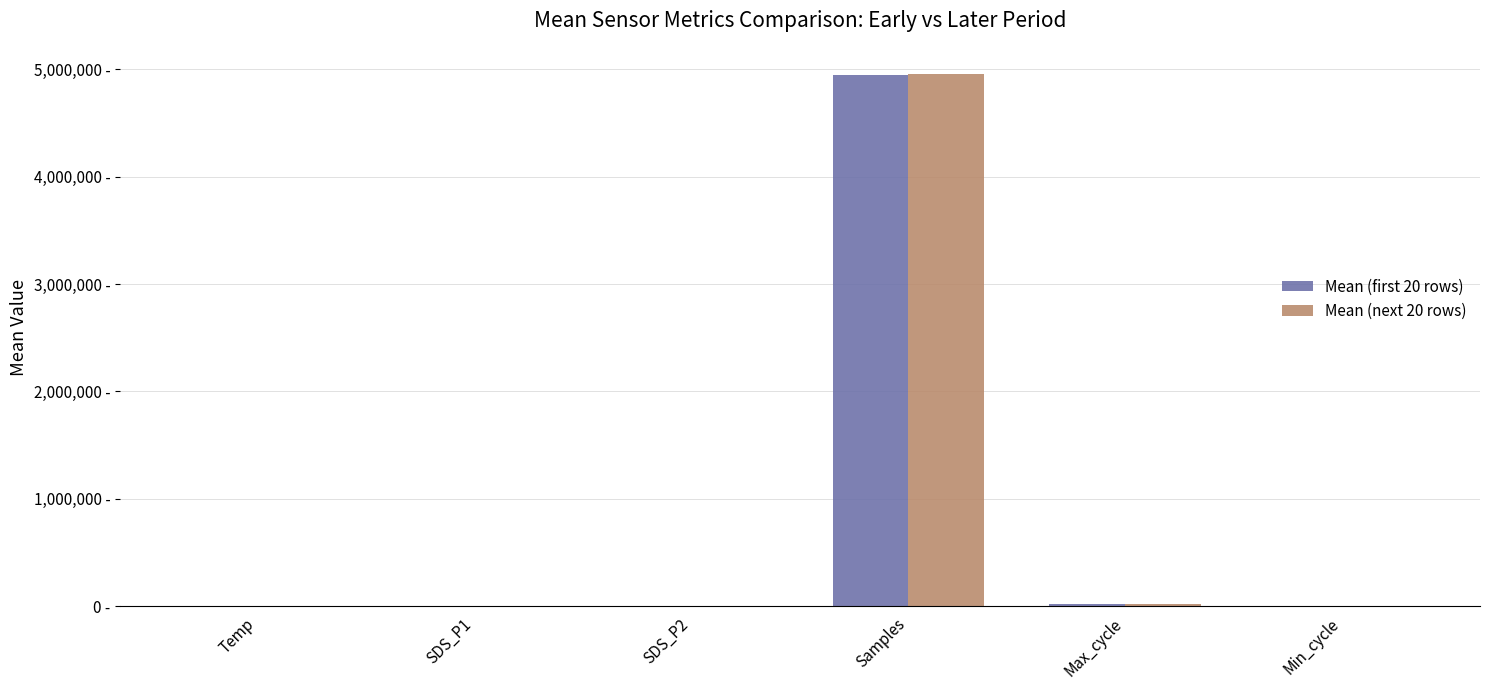

What is the highest value of the Mean (first 20 rows) series?

4948893.9